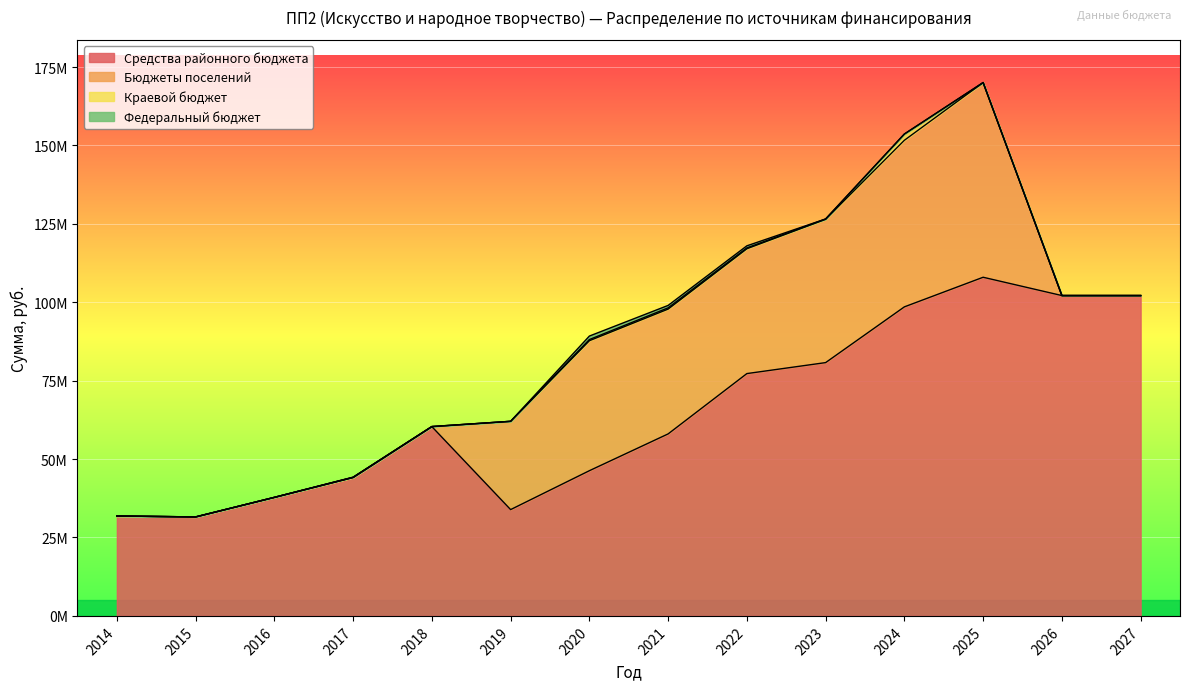

True or false: Бюджеты поселений has a value of 41445433 at 2020.

True